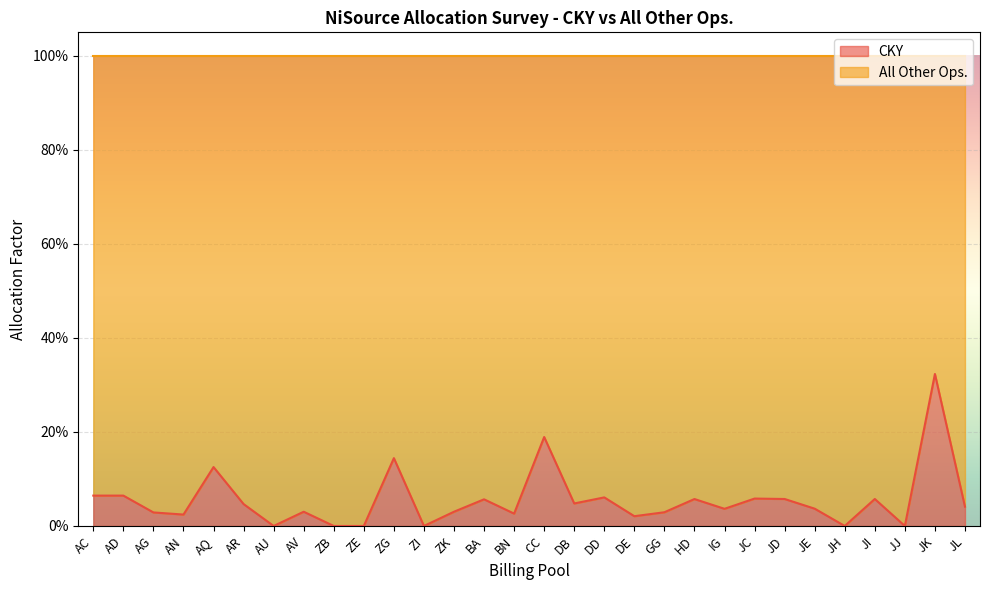

How many points are higher than both their immediate neighbors (excluding endpoints)?

10